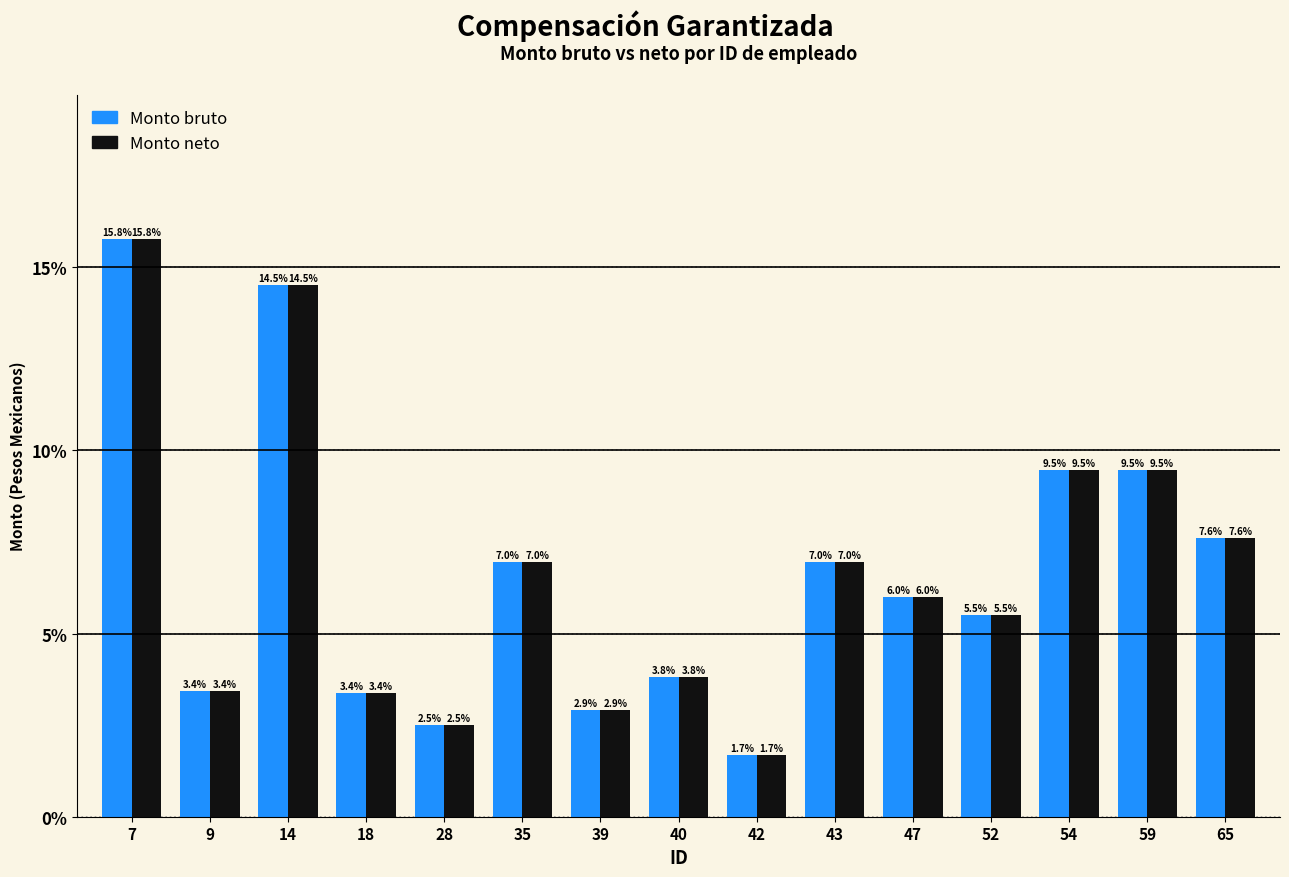

What is the difference between the maximum and minimum values in the Monto neto series?

14.1